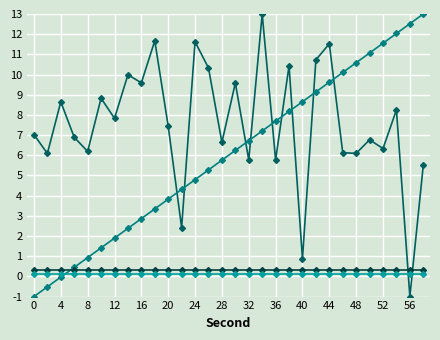

What is the smallest value displayed?

-1.0